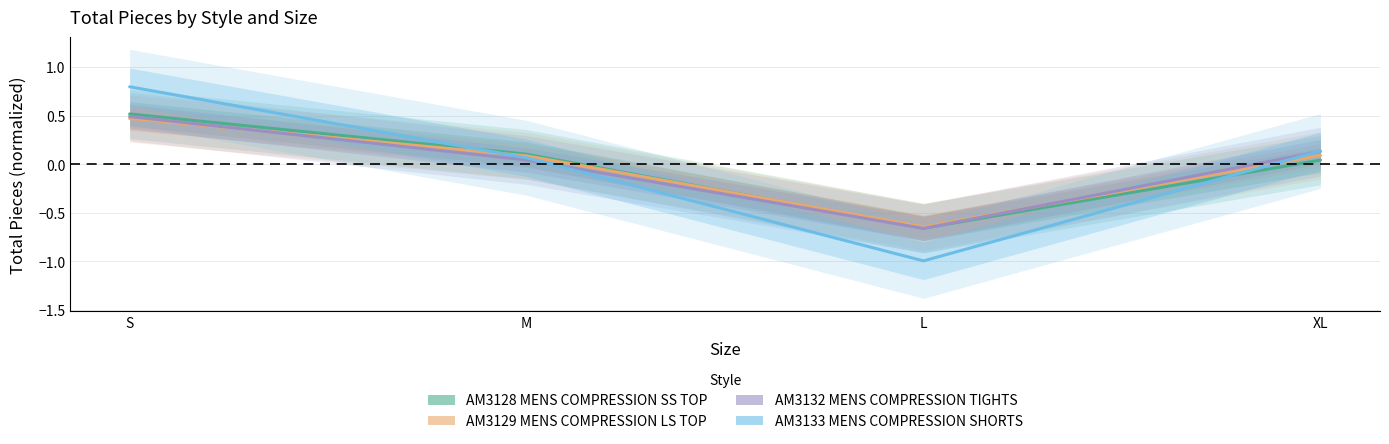

Reading left to right, transcribe all the data shown in this chart.

AM3128 MENS COMPRESSION SS TOP: 0.5	0.1	-0.7	0.0
AM3129 MENS COMPRESSION LS TOP: 0.5	0.1	-0.6	0.1
AM3132 MENS COMPRESSION TIGHTS: 0.5	0.0	-0.7	0.1
AM3133 MENS COMPRESSION SHORTS: 0.8	0.1	-1.0	0.1